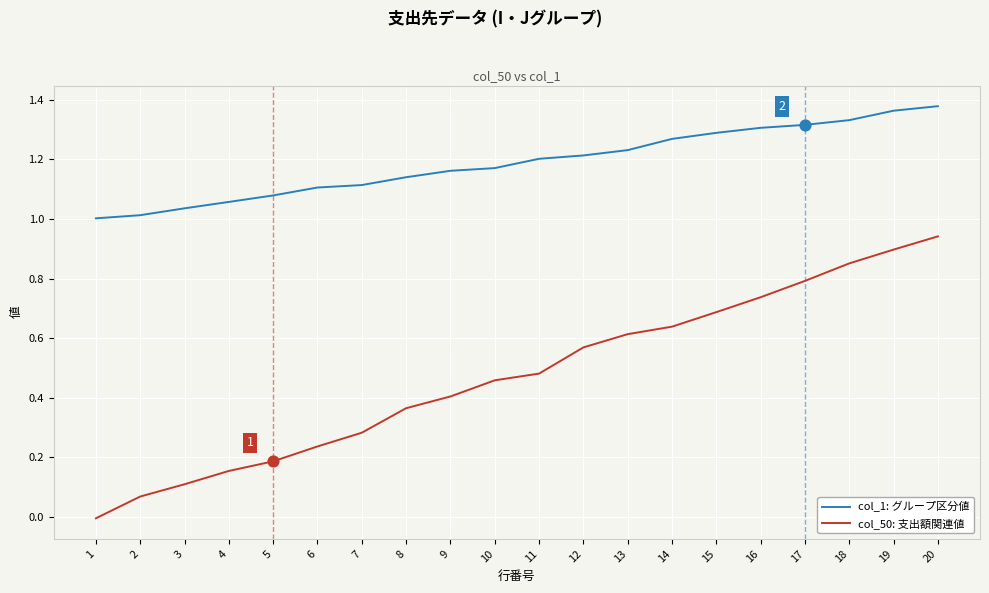

Which series has the largest range (max minus min)?

col_50: 支出額関連値